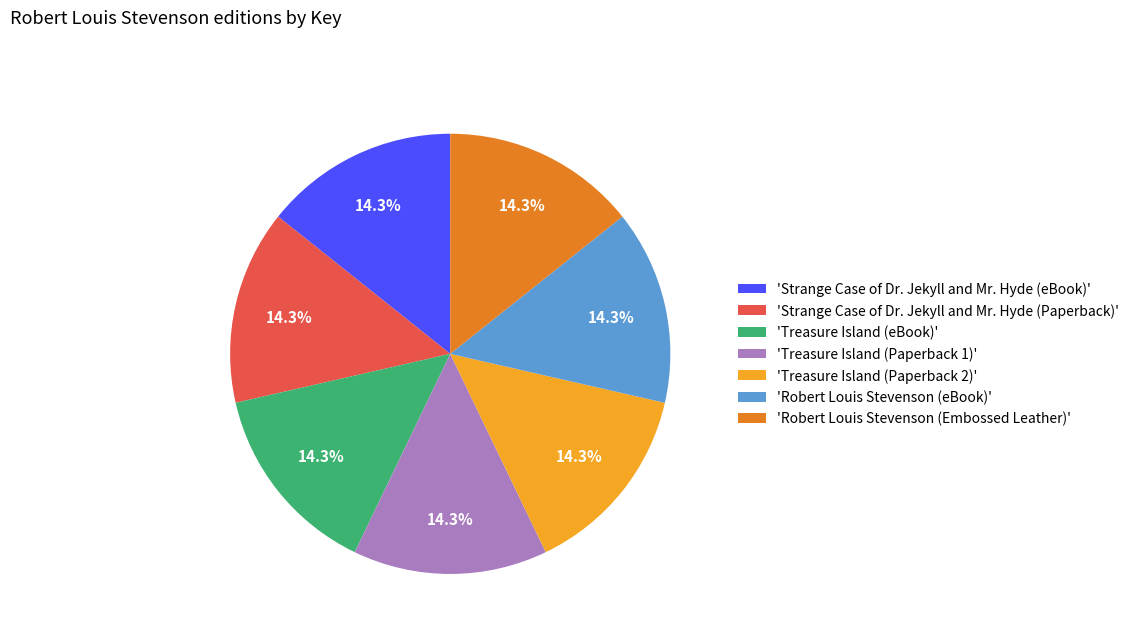

Is 'Treasure Island (eBook)' the majority of the pie?

No